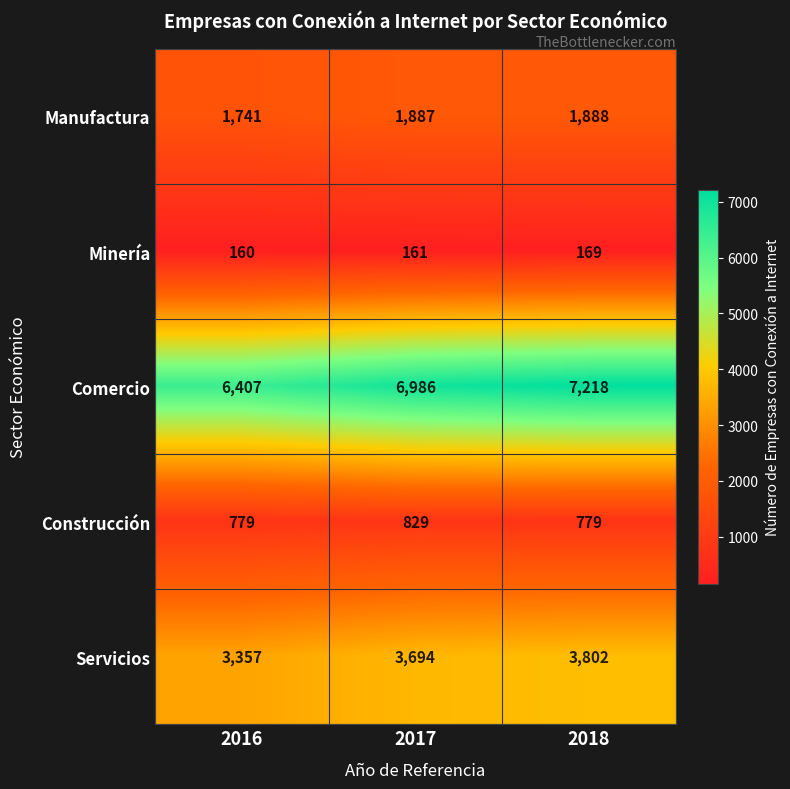

What is the spread (max minus min) of values at 2018?

7049